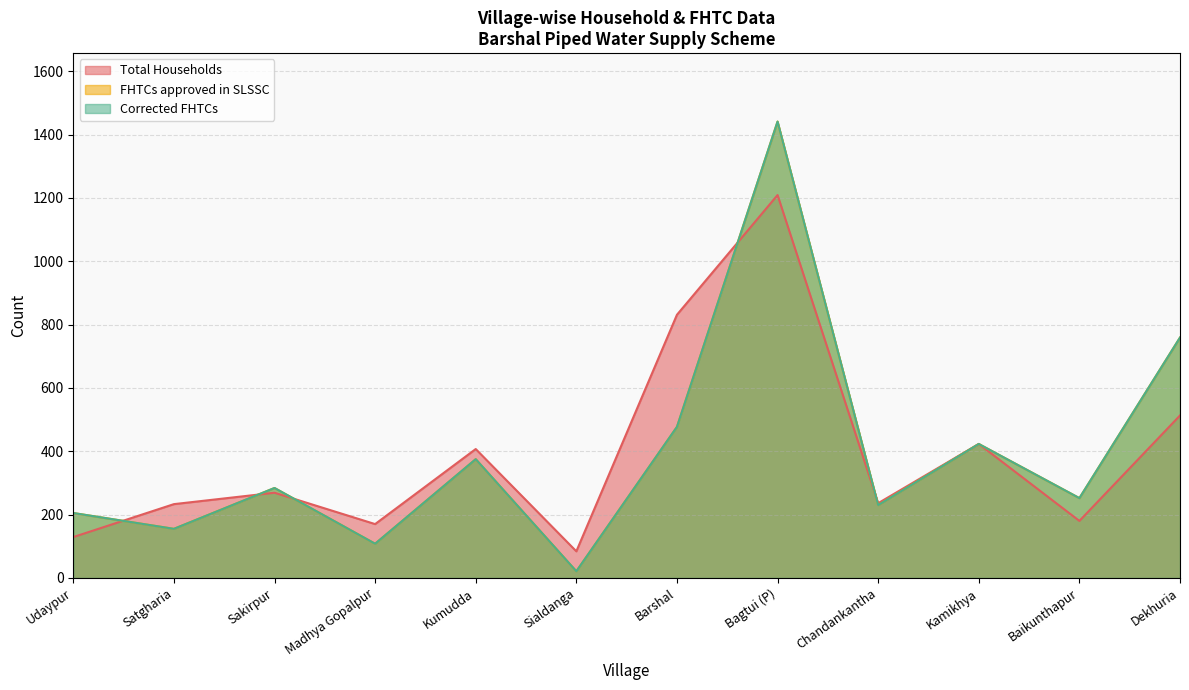

In Corrected FHTCs, how many points are higher than both neighbors (excluding endpoints)?

4